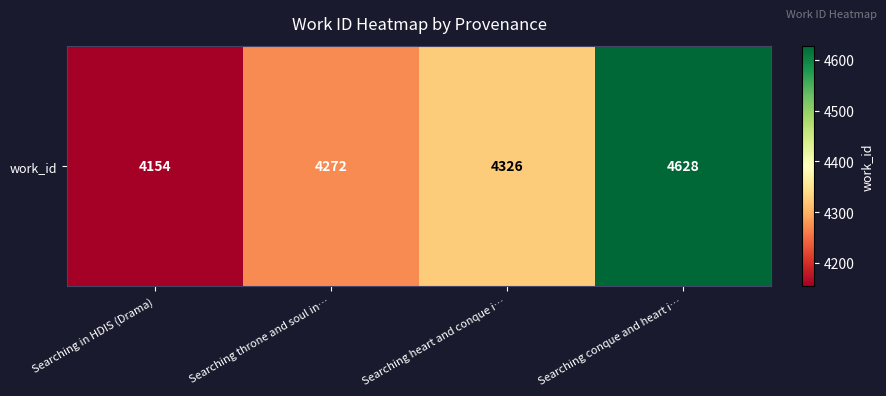

Reading left to right, extract all data points from this chart.

4154	4272	4326	4628